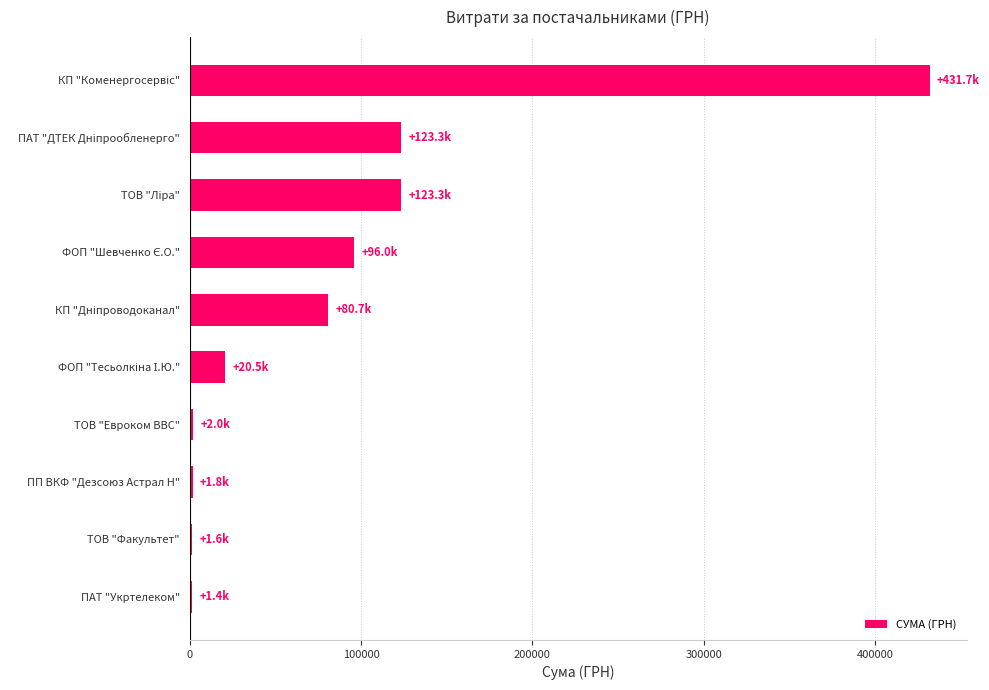

What is the difference between the second highest and second lowest values?

121677.5